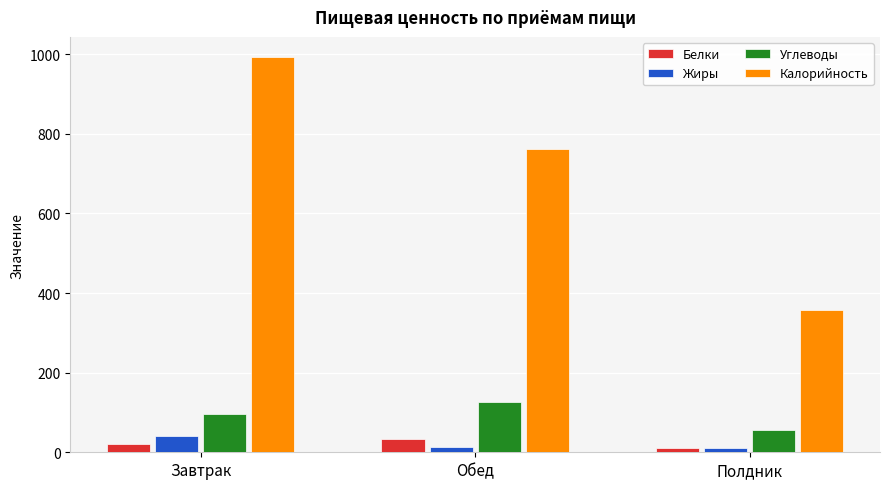

Which series has the largest total across all categories?

Калорийность